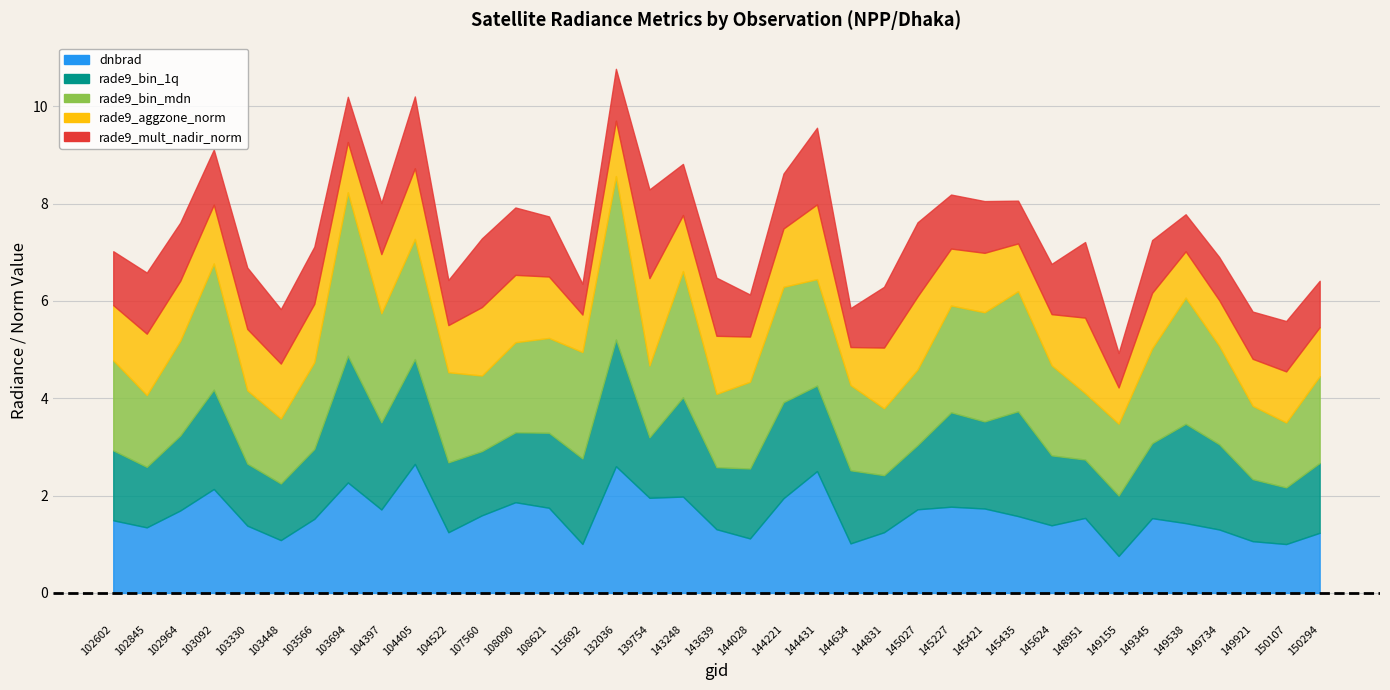

How many interior local valleys does the rade9_bin_mdn series have?

9